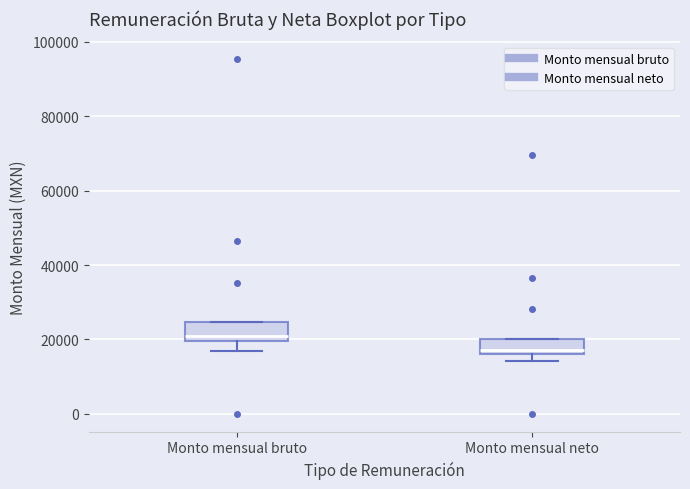

Reading left to right, read every box against the y-axis: the position of its median line, the range the box covers, and the ends of its whiskers. The values are not printed on the chart, so give them approximately, as read against the axis.

Monto mensual bruto: median 20000 (just above the box's lower edge), box 20000 to 24000, whiskers 16000 to 24000
Monto mensual neto: median 18000, box 16000 to 20000, whiskers 14000 to 20000